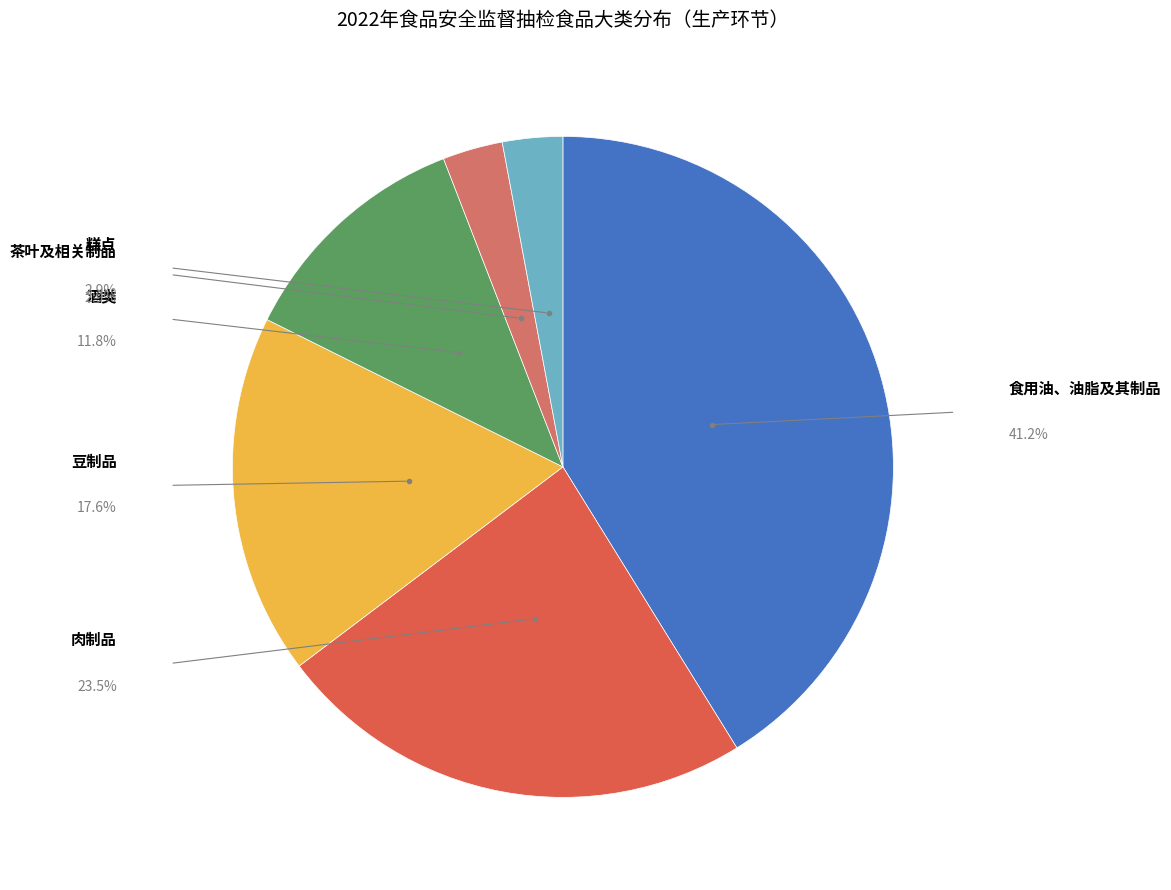

What percentage is the 糕点 slice, to the nearest percent?

3%